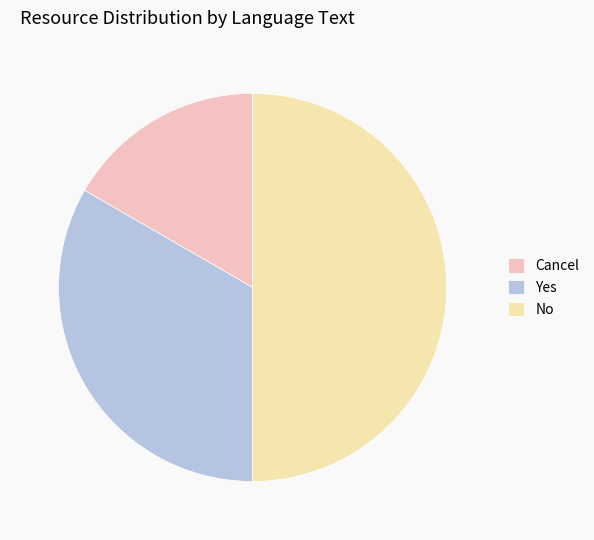

Rank the categories by value from lowest to highest.

Cancel, Yes, No